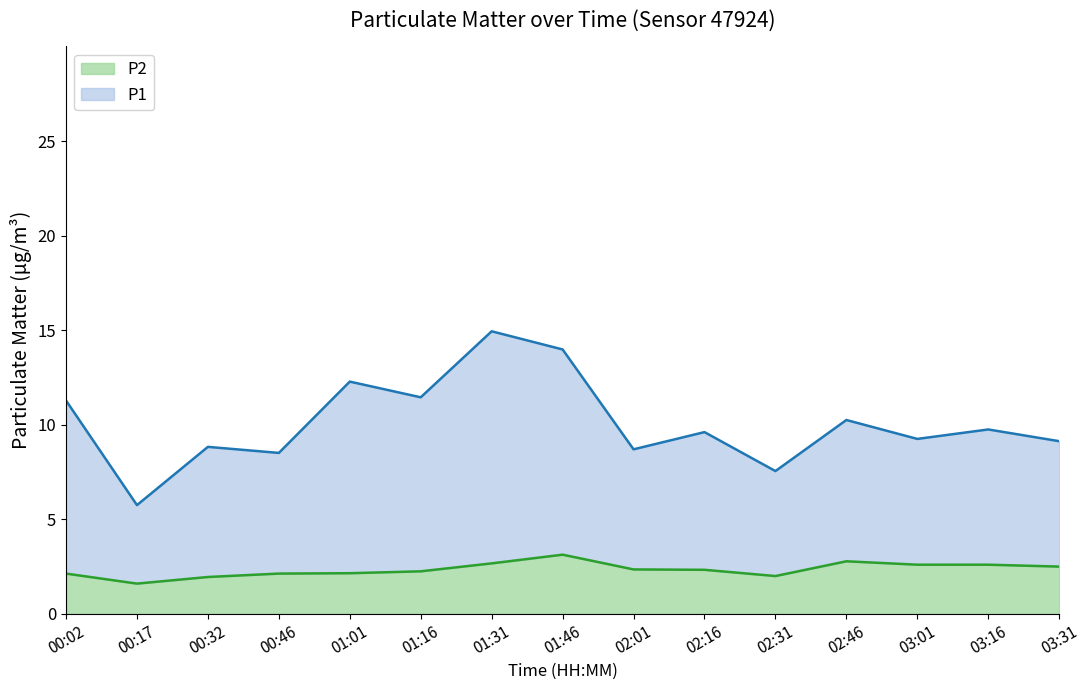

Is it true that P2 equals 3.7 at 02:01?

False